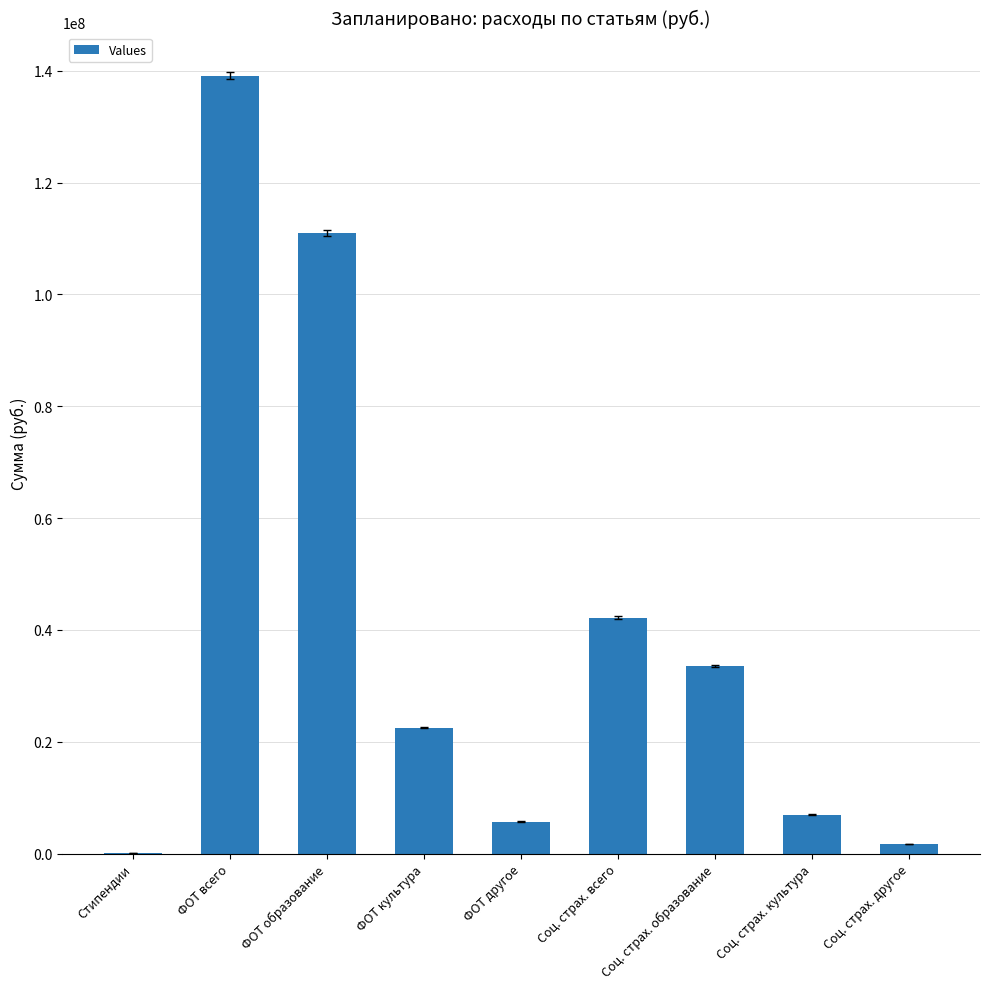

What is the sum of the values at Соц. страх. образование and ФОТ культура?

55993779